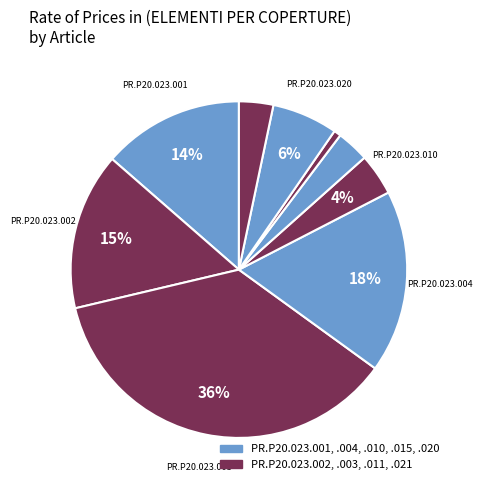

How many segments does this pie chart have?

9